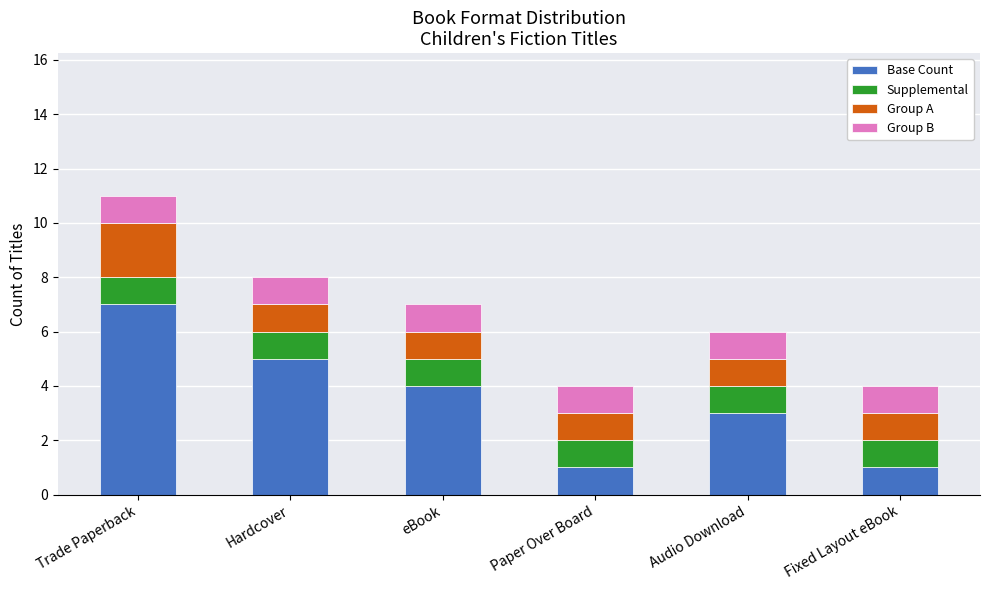

Reading left to right, list the values for the Base Count series.

Trade Paperback=7	Hardcover=5	eBook=4	Paper Over Board=1	Audio Download=3	Fixed Layout eBook=1